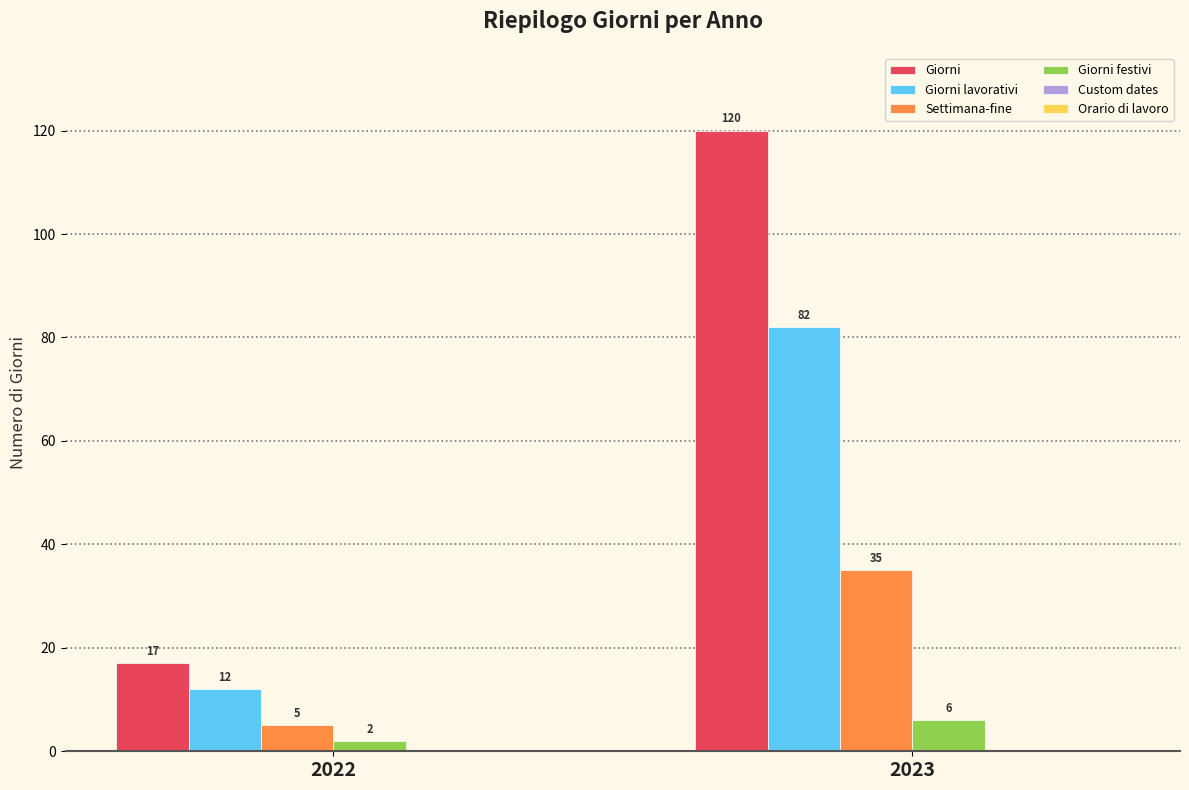

Which category has the lowest value across all series?

2022